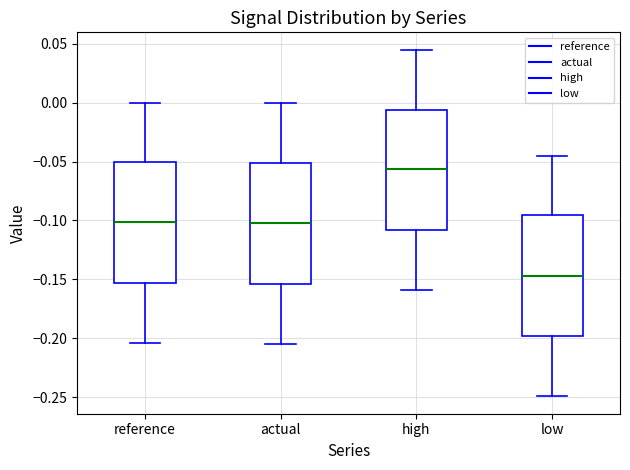

Where is the lower edge of the box for actual on the y-axis? The values are not printed on the chart, so give them approximately, as read against the axis.

-0.155